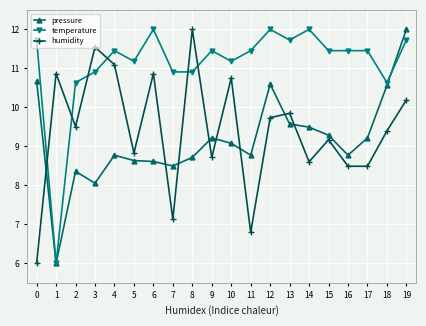

At how many categories does at least one series exceed 7?

20